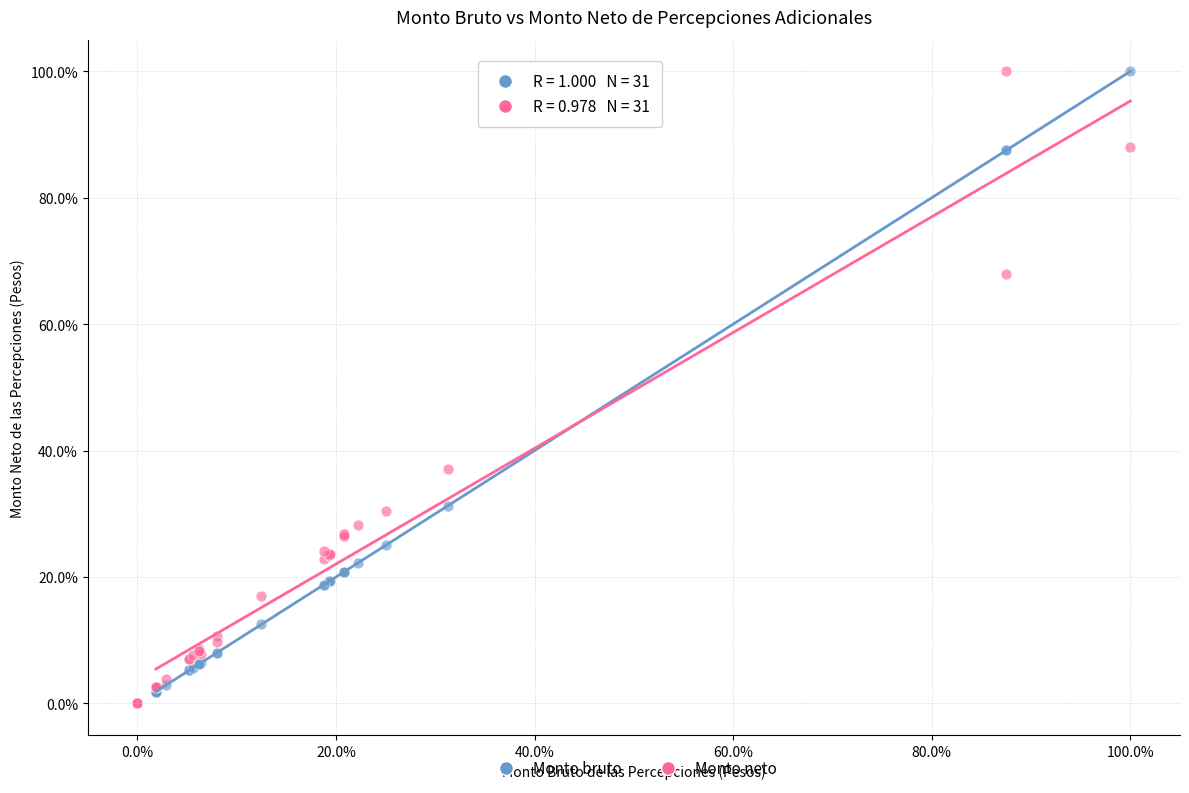

What are all the series names shown in the legend?

Monto bruto, Monto neto